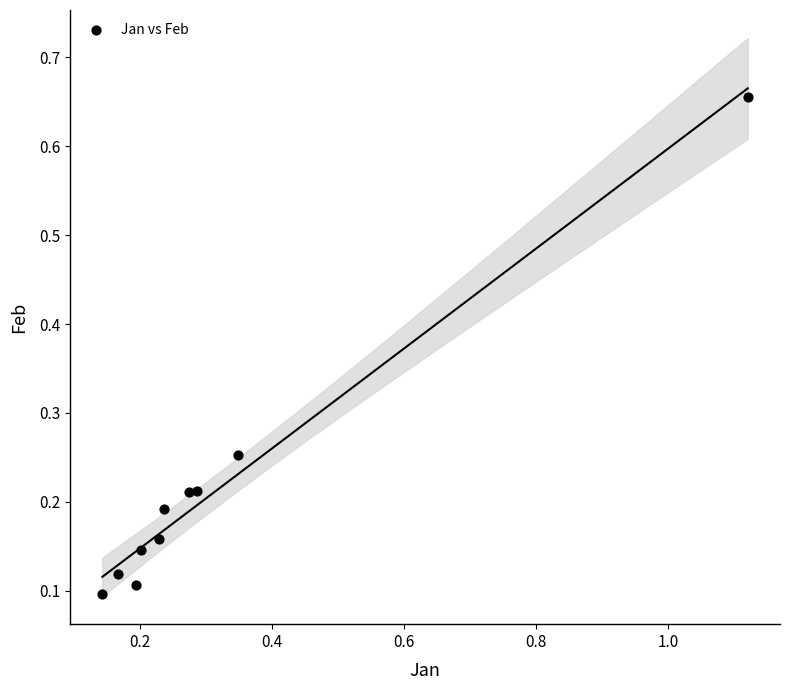

What is the range of Y values (max minus min)?

0.6